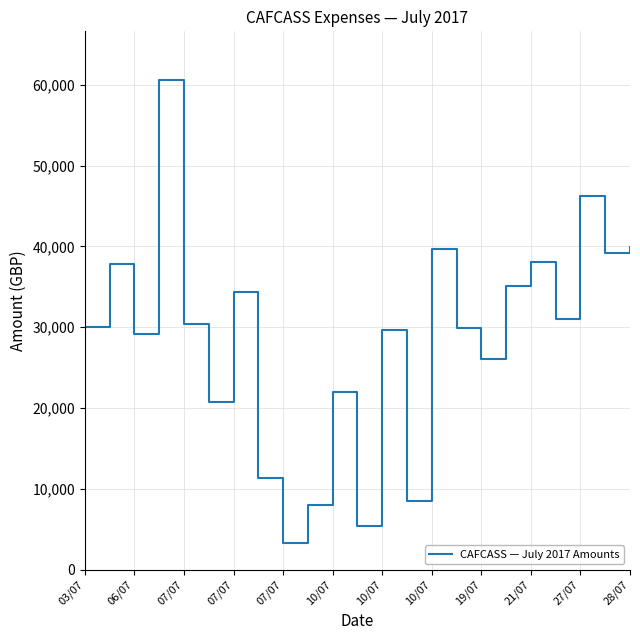

What is the maximum value shown in the chart?

60544.5